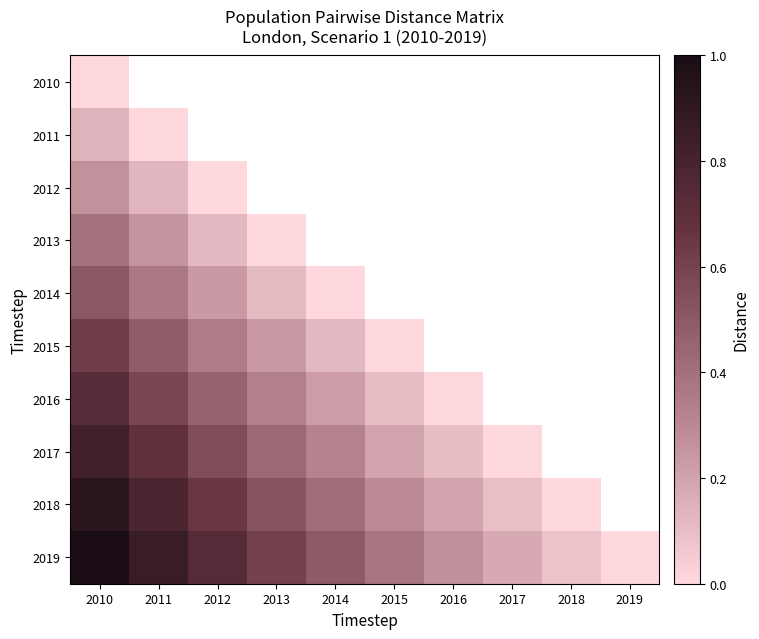

What is the maximum value shown in the chart?

1.0